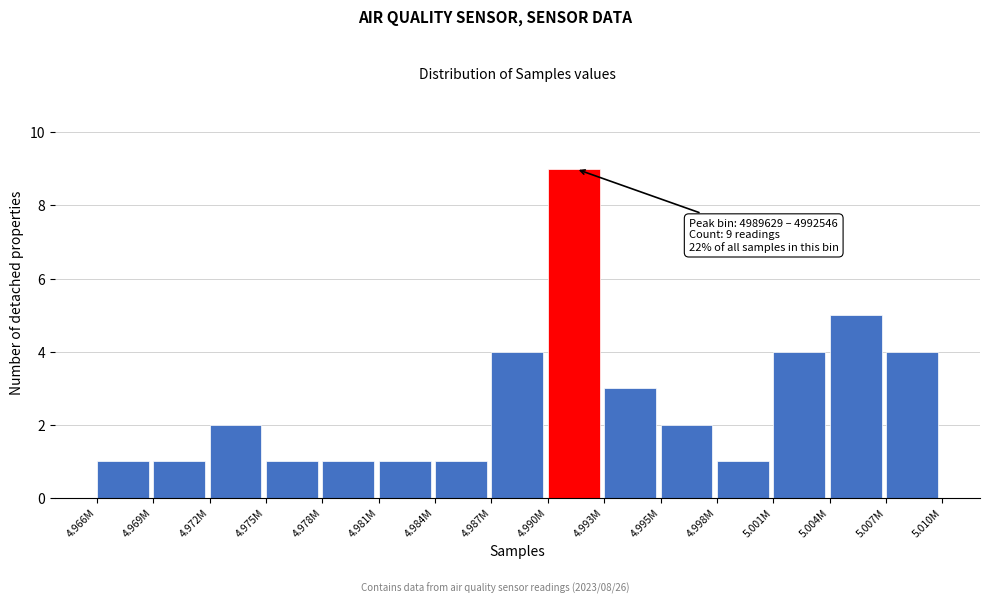

Reading left to right, what are all the values shown in this chart?

4.966M=1	4.969M=1	4.972M=2	4.975M=1	4.978M=1	4.981M=1	4.984M=1	4.987M=4	4.990M=9	4.993M=3	4.995M=2	4.998M=1	5.001M=4	5.004M=5	5.007M=4